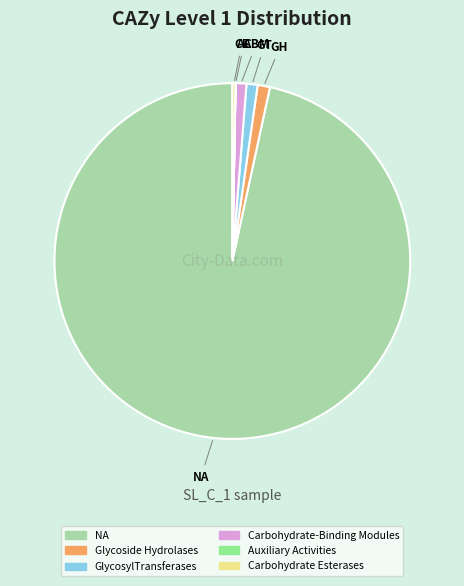

What is the largest slice in the pie chart?

NA